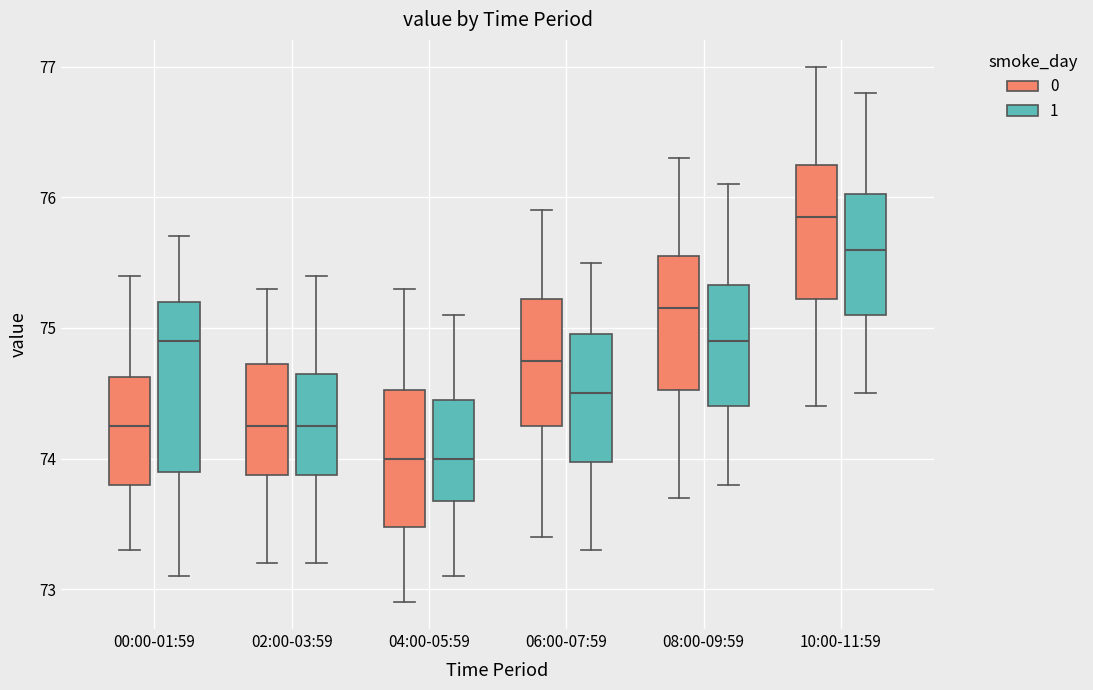

Where does the median line of the box for 04:00-05:59 (0) sit on the y-axis? The values are not printed on the chart, so give them approximately, as read against the axis.

74.0